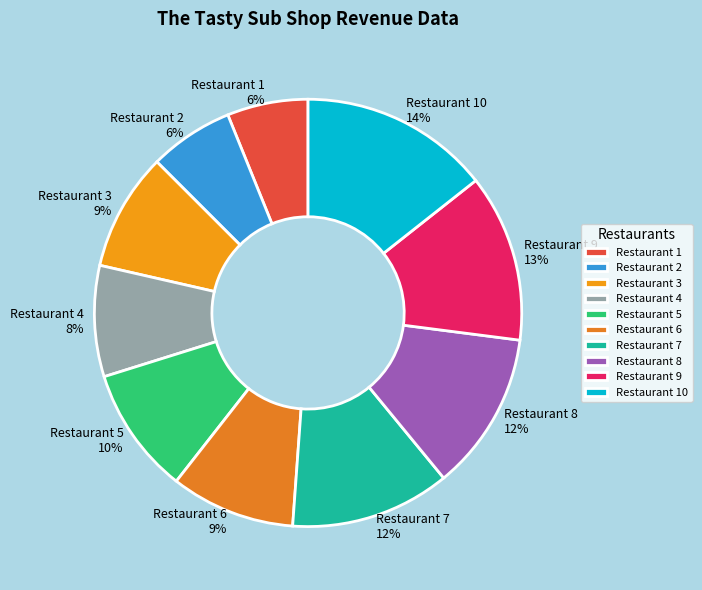

Does any single category account for the majority?

No